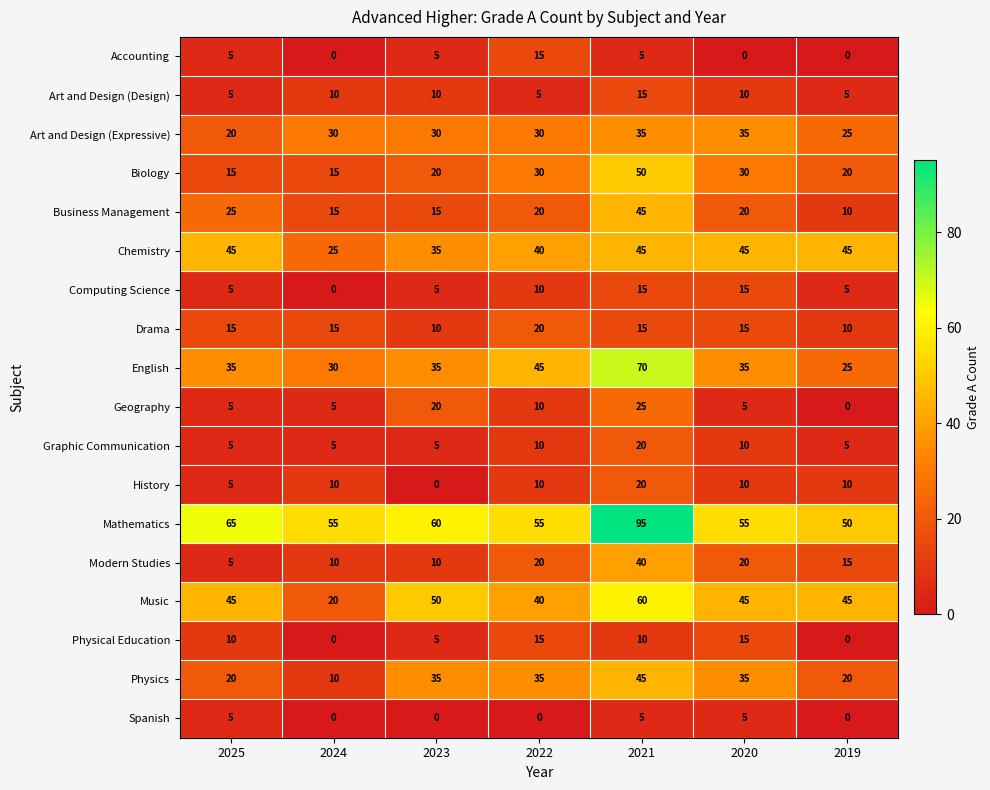

Count the Art and Design (Expressive) values in the range 25 to 35.

6